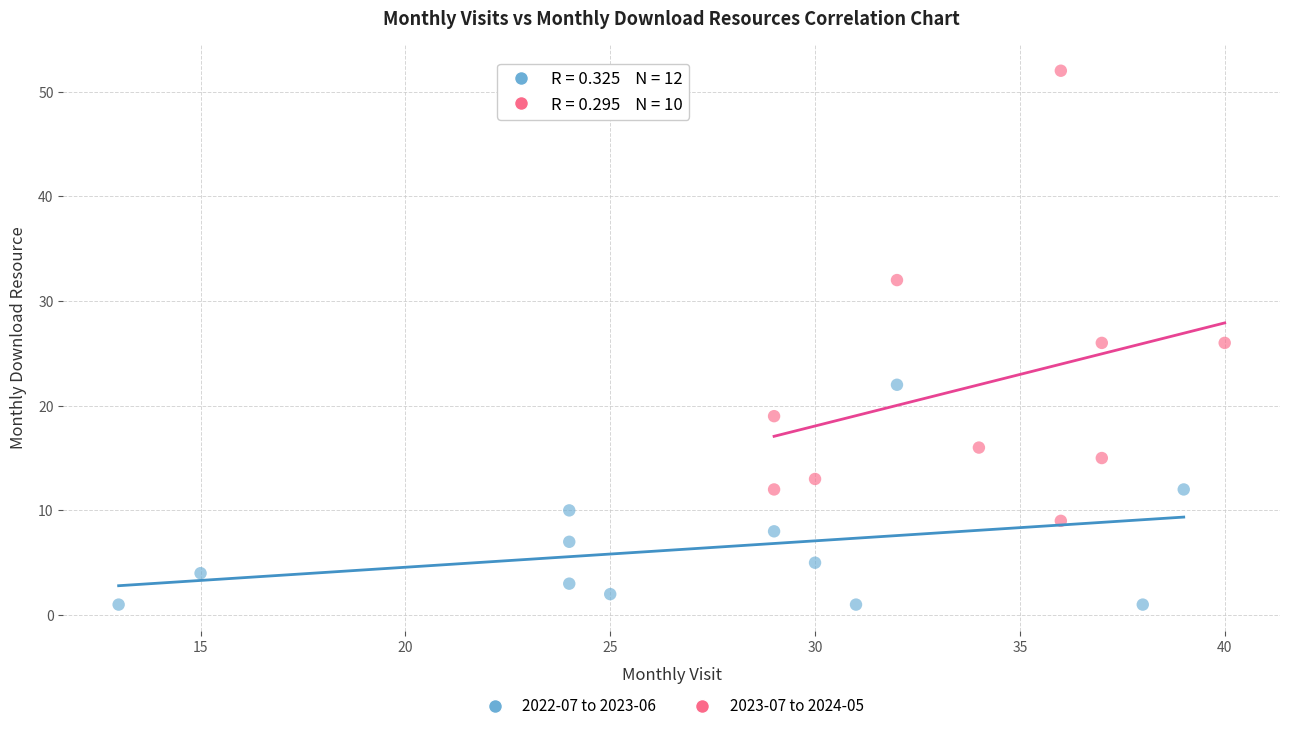

Which series contains the lowest Y value?

2022-07 to 2023-06